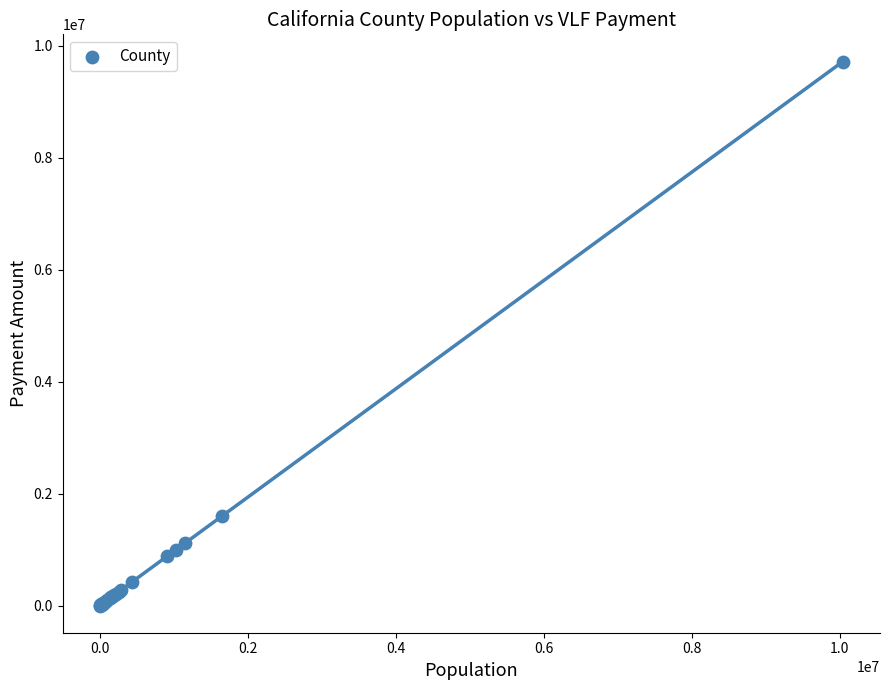

What Y value in the scatter plot is closest to 4859163?

1602616.1